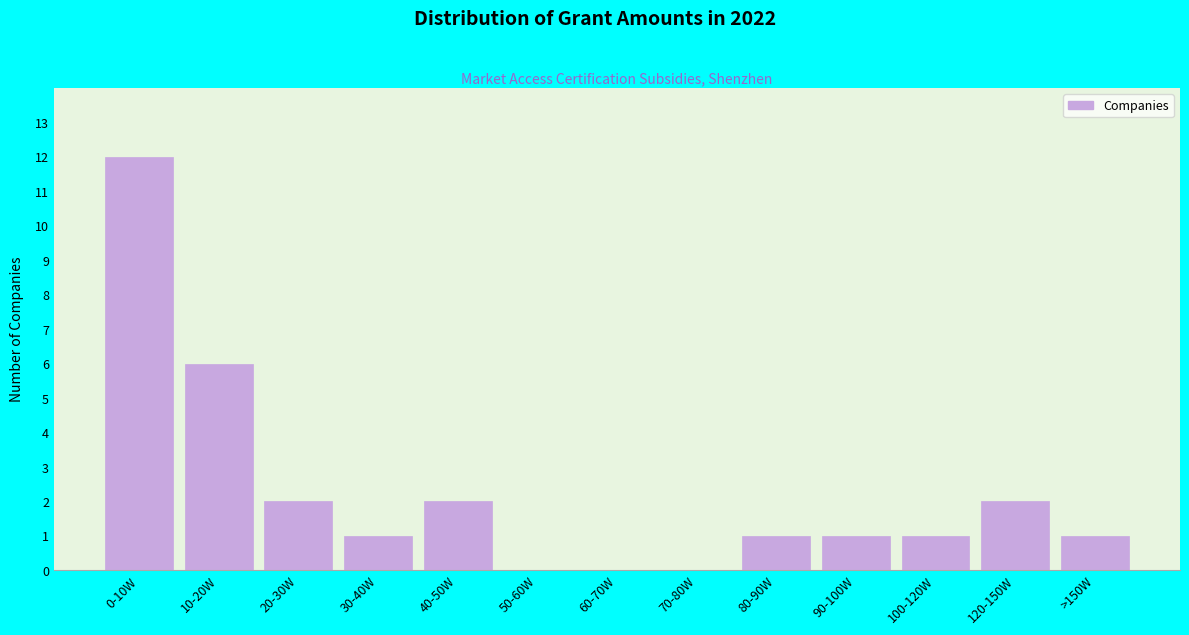

Reading left to right, transcribe all the data shown in this chart.

0-10W=12	10-20W=6	20-30W=2	30-40W=1	40-50W=2	50-60W=0	60-70W=0	70-80W=0	80-90W=1	90-100W=1	100-120W=1	120-150W=2	>150W=1